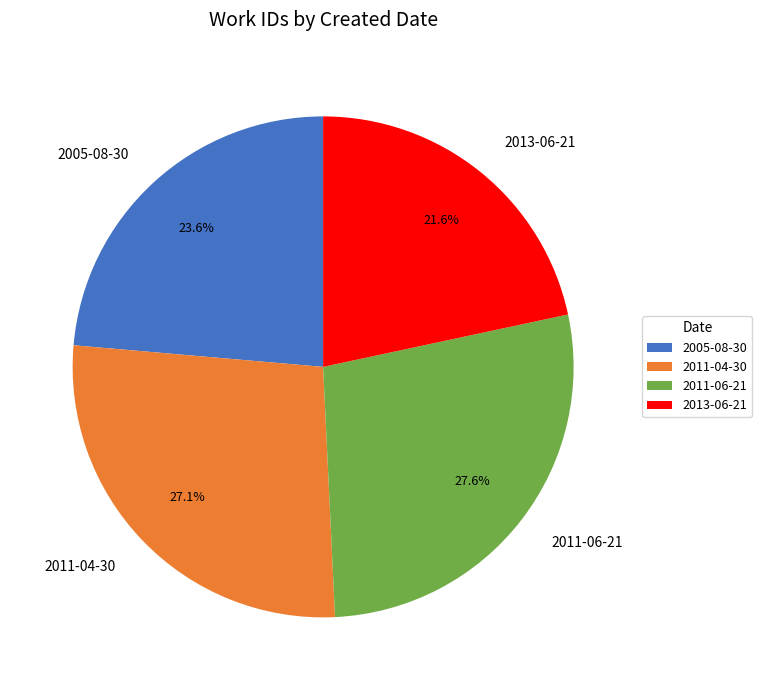

Is it true that 2013-06-21 is 30% of the pie?

False